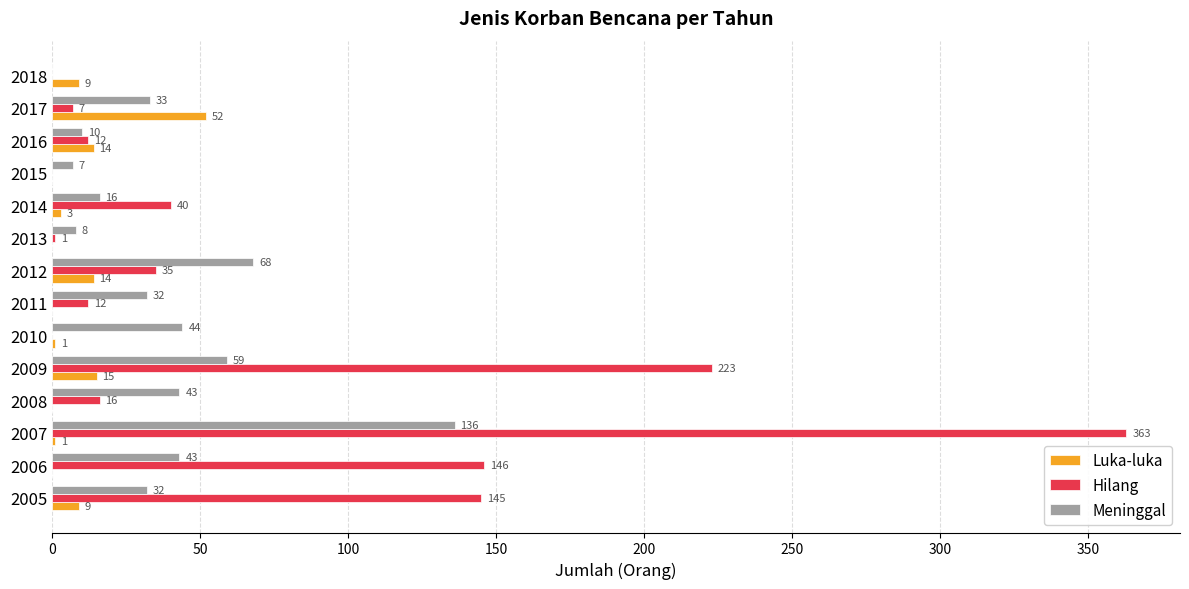

Count the number of categories in the chart.

14